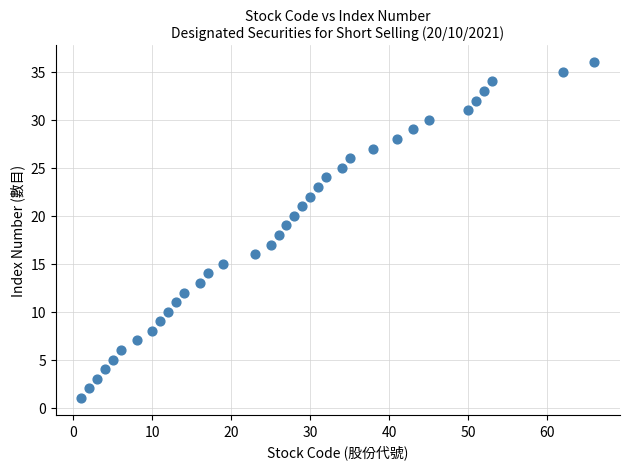

What is the range of Y values (max minus min)?

35